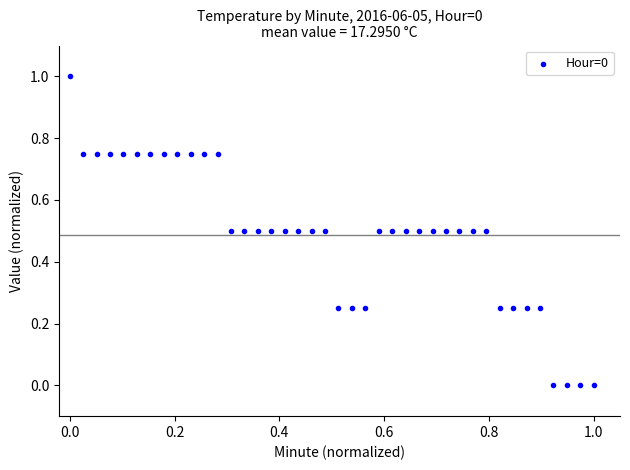

What is the range of X values (max minus min)?

1.0